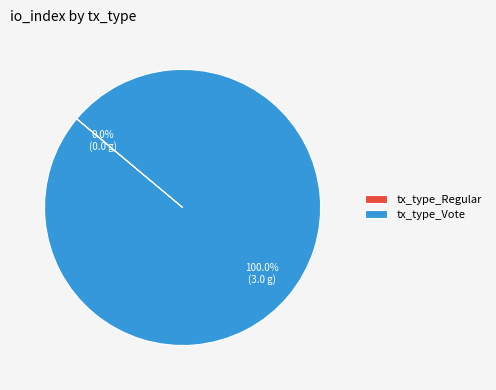

To the nearest percent, what is the average slice percentage?

50%